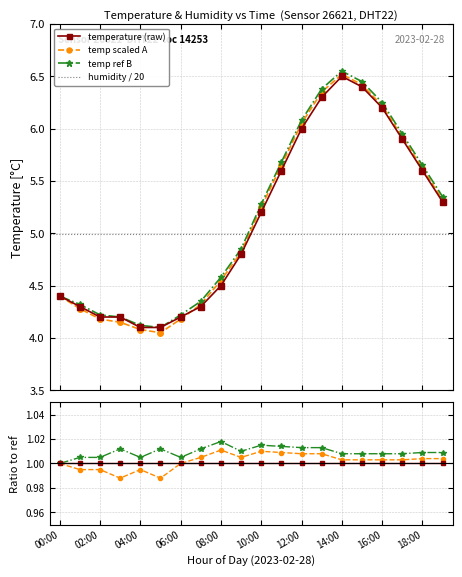

What is the sum of the temperature values at 05:00 and 12:00?

10.1